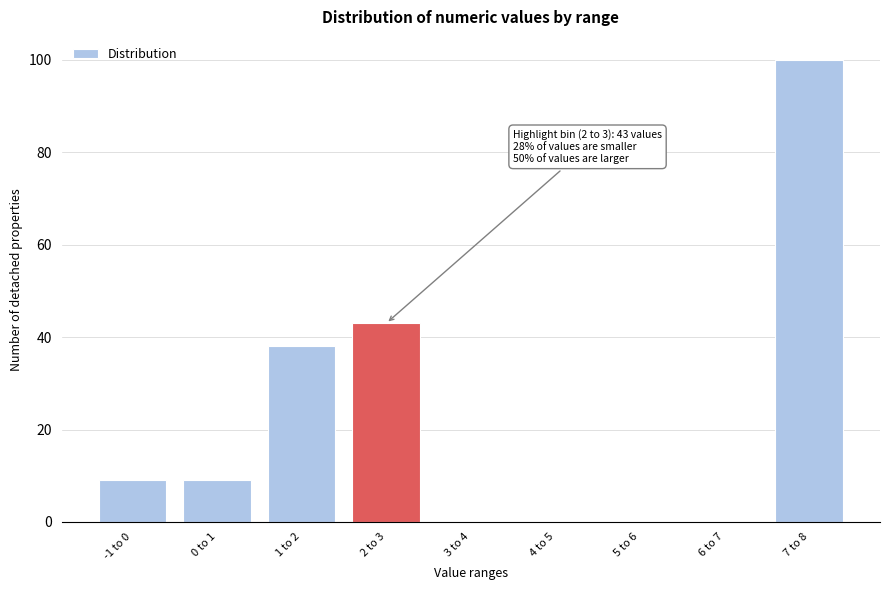

Reading left to right, what are all the values shown in this chart?

-1 to 0=9	0 to 1=9	1 to 2=38	2 to 3=43	3 to 4=0	4 to 5=0	5 to 6=0	6 to 7=0	7 to 8=100